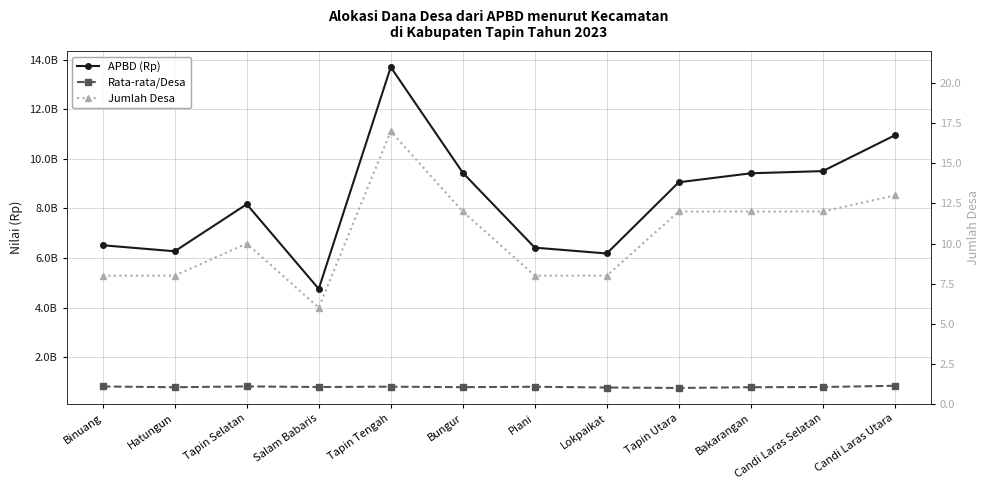

What is the total value across all series at Tapin Selatan?

8986503395